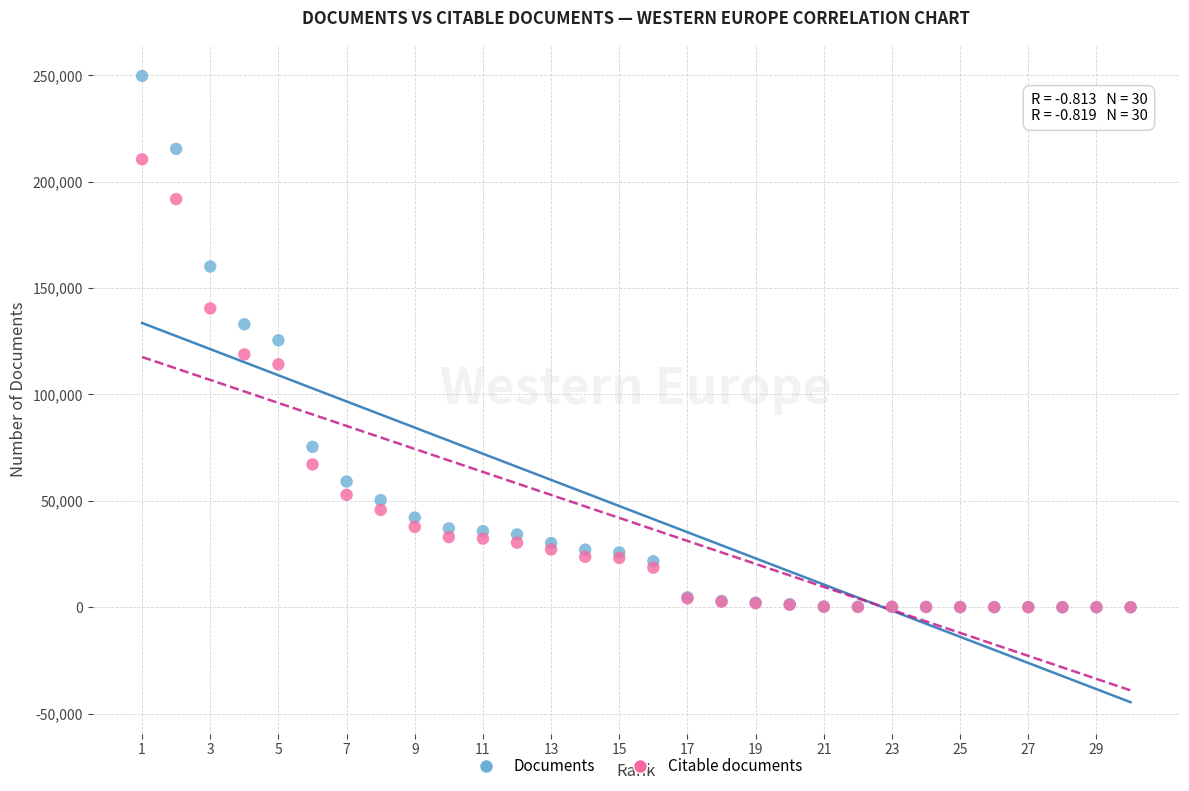

In the Citable documents series, what Y value is closest to 105246?

114136